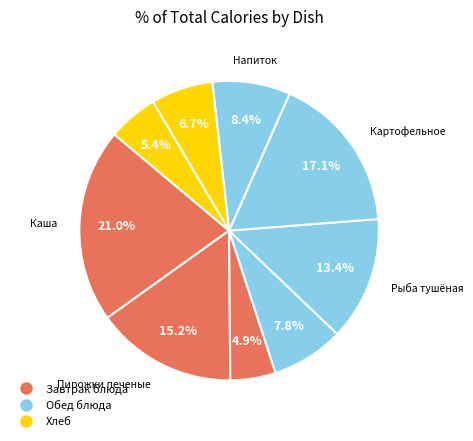

How many segments does this pie chart have?

9